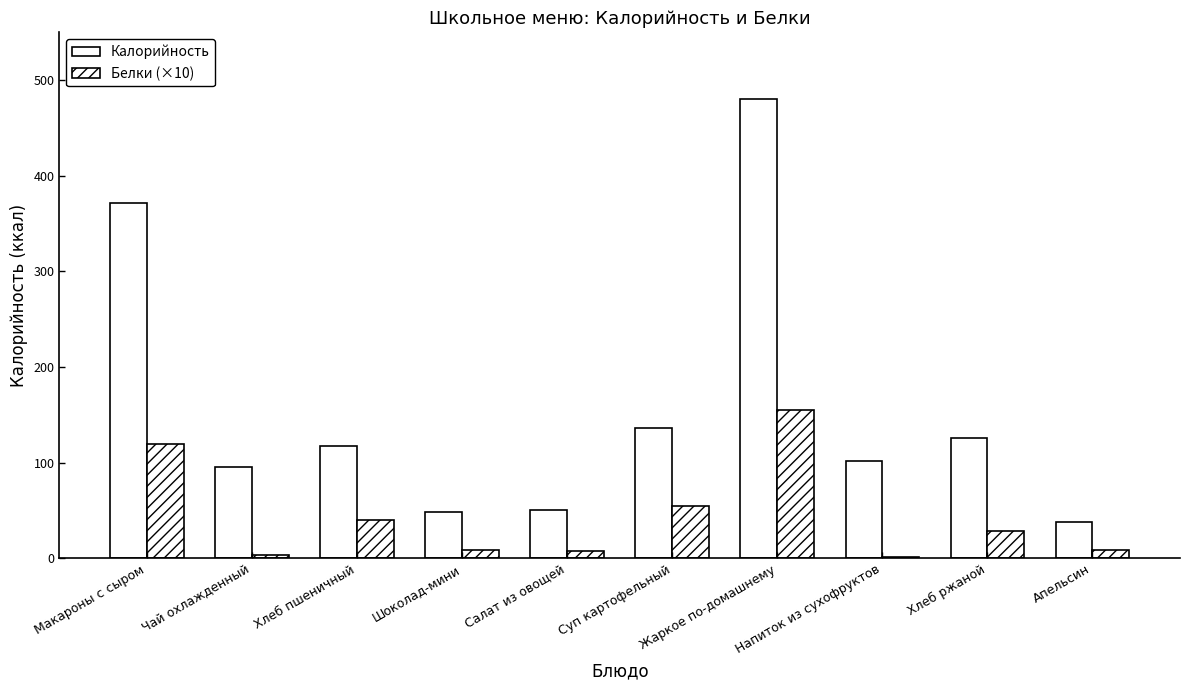

Reading left to right, transcribe all the data shown in this chart.

Калорийность: Макароны с сыром=371.0	Чай охлажденный=95.0	Хлеб пшеничный=117.0	Шоколад-мини=48.0	Салат из овощей=50.0	Суп картофельный=136.0	Жаркое по-домашнему=480.0	Напиток из сухофруктов=102.0	Хлеб ржаной=126.0	Апельсин=38.0
Белки (×10): Макароны с сыром=119.1	Чай охлажденный=3.4	Хлеб пшеничный=39.5	Шоколад-мини=9.0	Салат из овощей=7.4	Суп картофельный=54.2	Жаркое по-домашнему=155.0	Напиток из сухофруктов=1.0	Хлеб ржаной=28.2	Апельсин=9.0